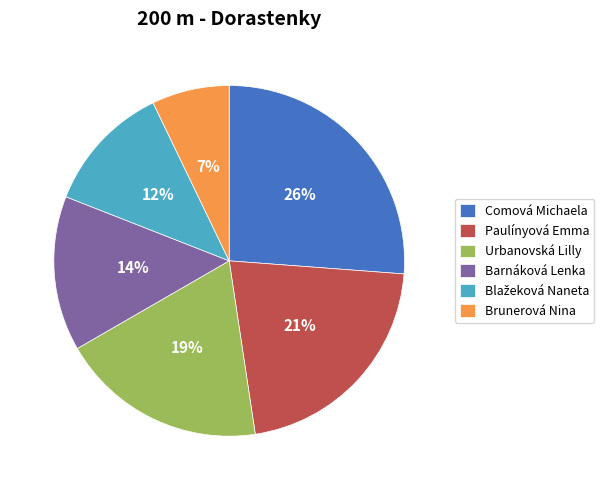

To the nearest percent, what is the difference between the largest and smallest slice percentages?

19%